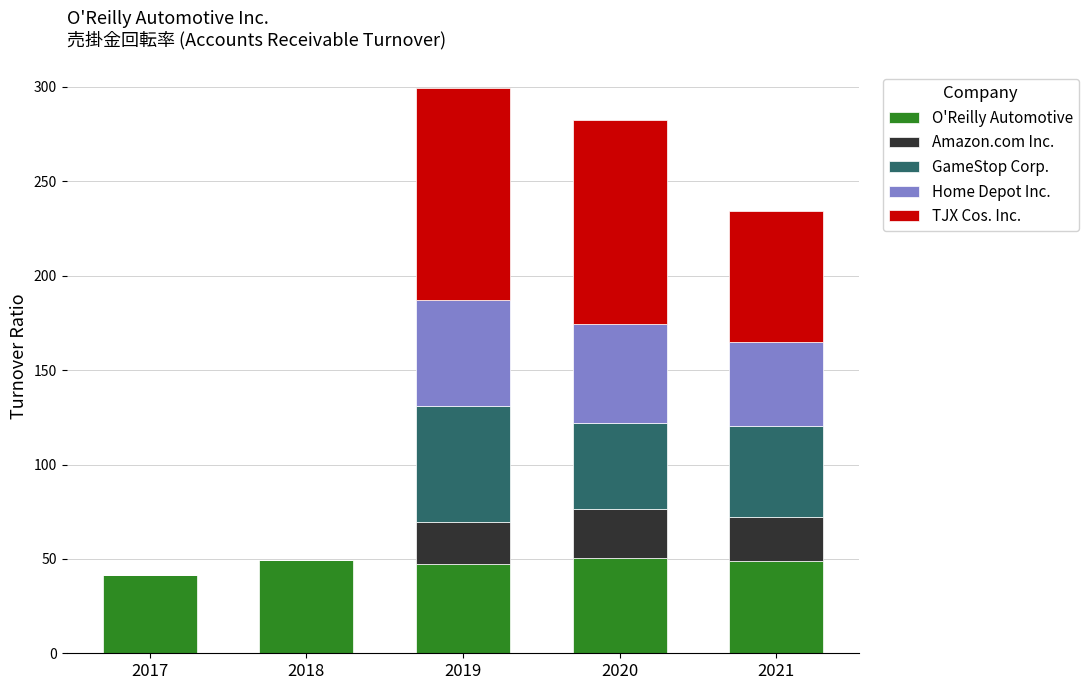

Is it true that O'Reilly Automotive equals 49.7 at 2018?

True